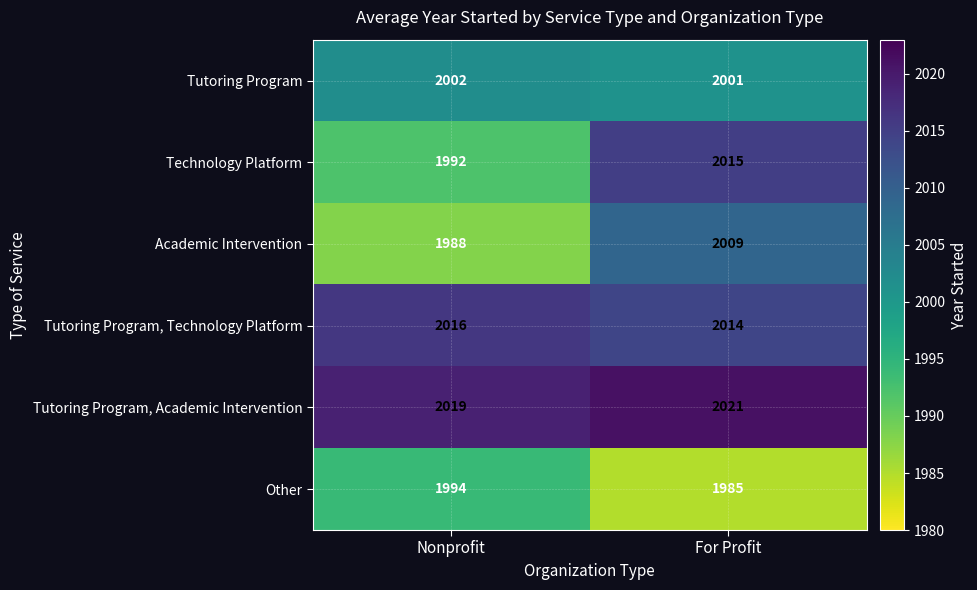

What is the difference between the highest and lowest values at For Profit?

36